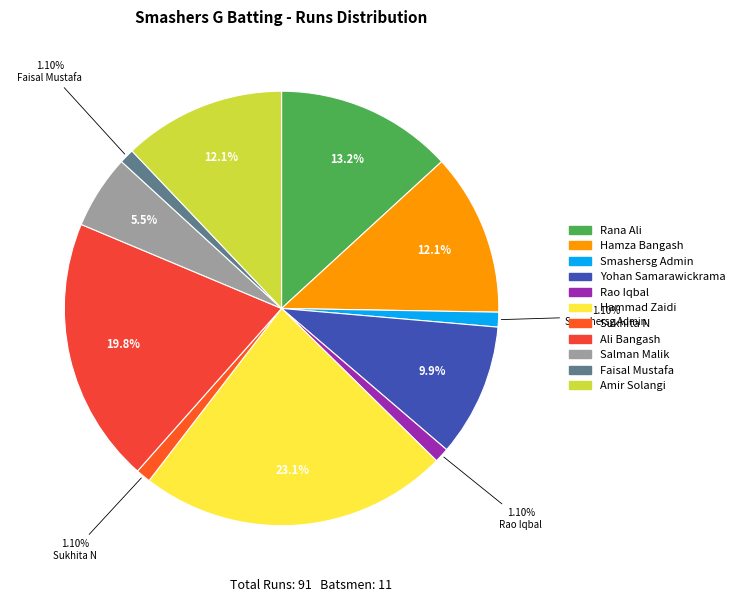

Does Faisal Mustafa account for over 50% of the chart?

No